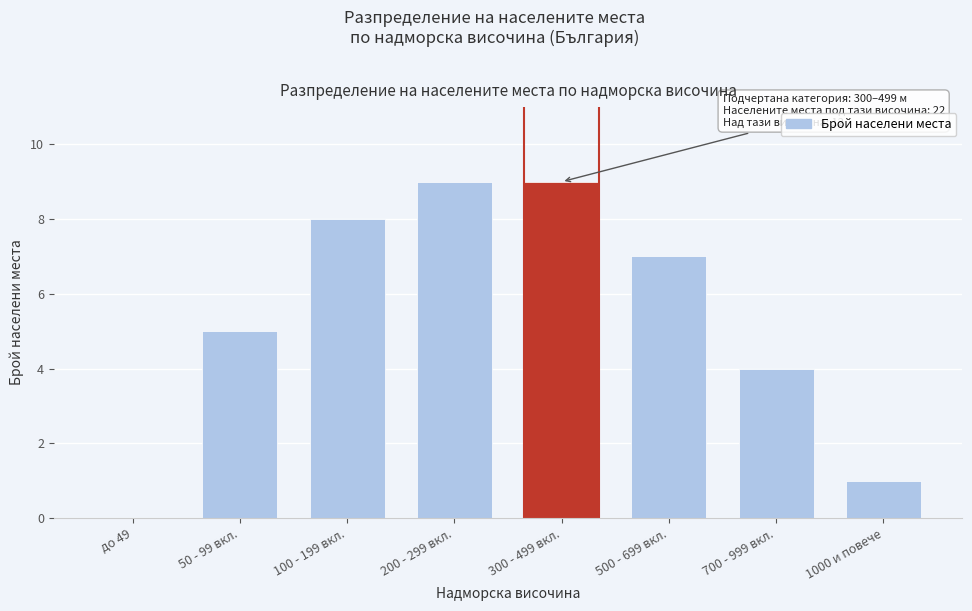

Reading right to left, what are all the values shown in this chart?

1000 и повече=1	700 - 999 вкл.=4	500 - 699 вкл.=7	300 - 499 вкл.=9	200 - 299 вкл.=9	100 - 199 вкл.=8	50 - 99 вкл.=5	до 49=0